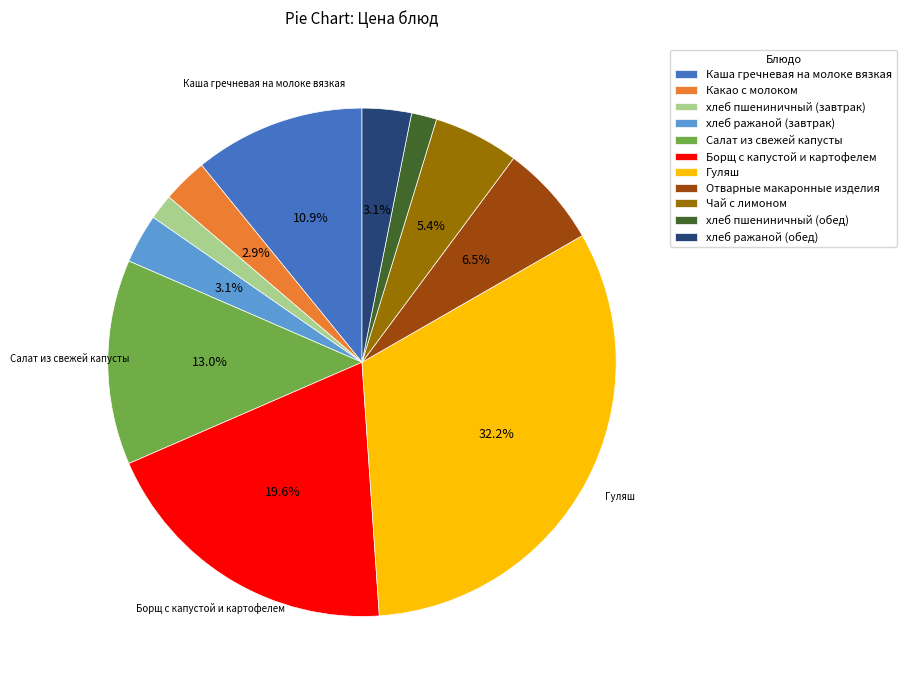

Which has a higher value, Каша гречневая на молоке вязкая or хлеб пшениничный (завтрак)?

Каша гречневая на молоке вязкая